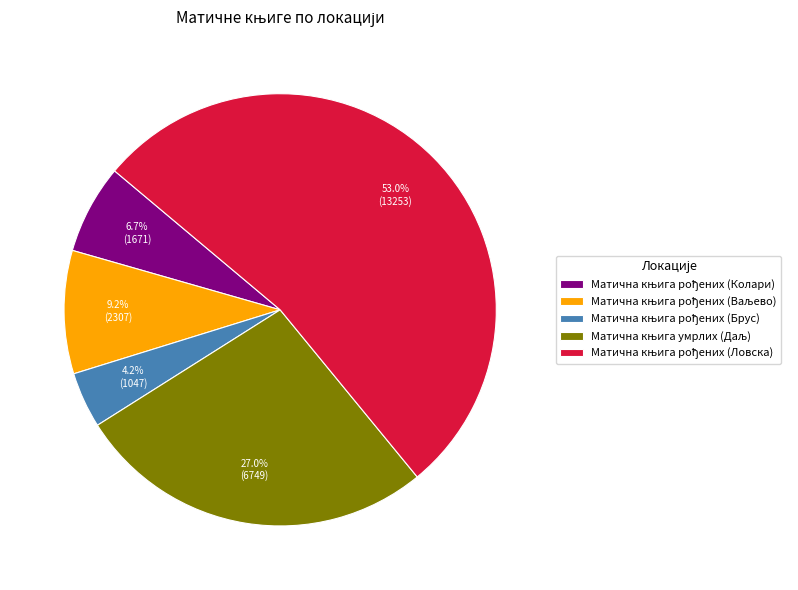

Does any single category account for the majority?

Yes